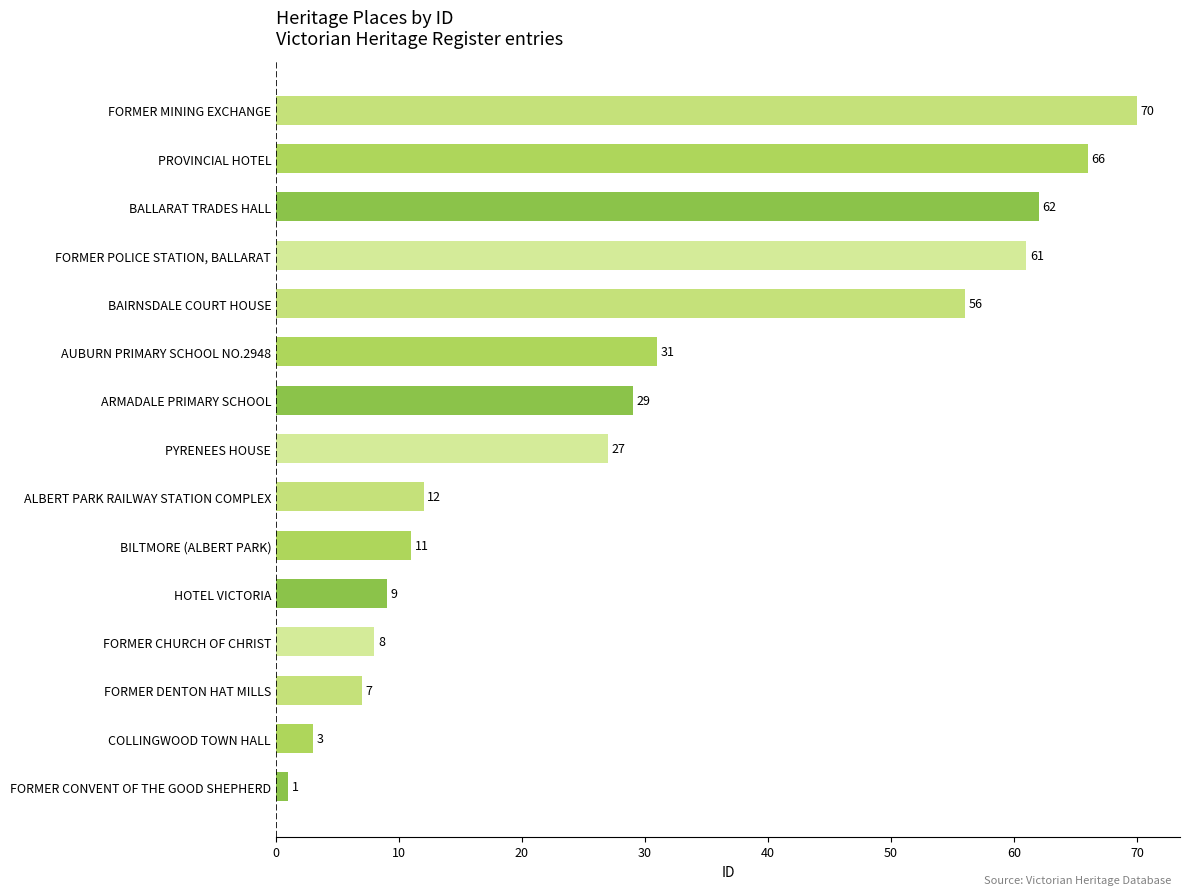

Reading bottom to top, list all the values displayed in this chart.

FORMER CONVENT OF THE GOOD SHEPHERD=1	COLLINGWOOD TOWN HALL=3	FORMER DENTON HAT MILLS=7	FORMER CHURCH OF CHRIST=8	HOTEL VICTORIA=9	BILTMORE (ALBERT PARK)=11	ALBERT PARK RAILWAY STATION COMPLEX=12	PYRENEES HOUSE=27	ARMADALE PRIMARY SCHOOL=29	AUBURN PRIMARY SCHOOL NO.2948=31	BAIRNSDALE COURT HOUSE=56	FORMER POLICE STATION, BALLARAT=61	BALLARAT TRADES HALL=62	PROVINCIAL HOTEL=66	FORMER MINING EXCHANGE=70